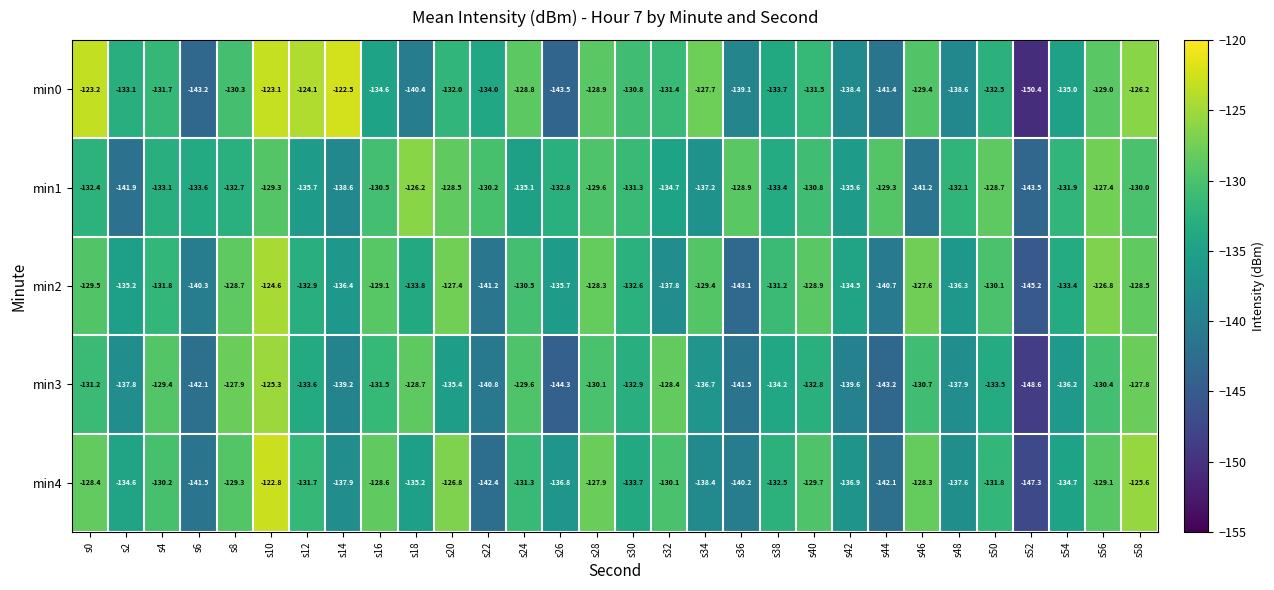

Which series has the widest spread of values?

min0